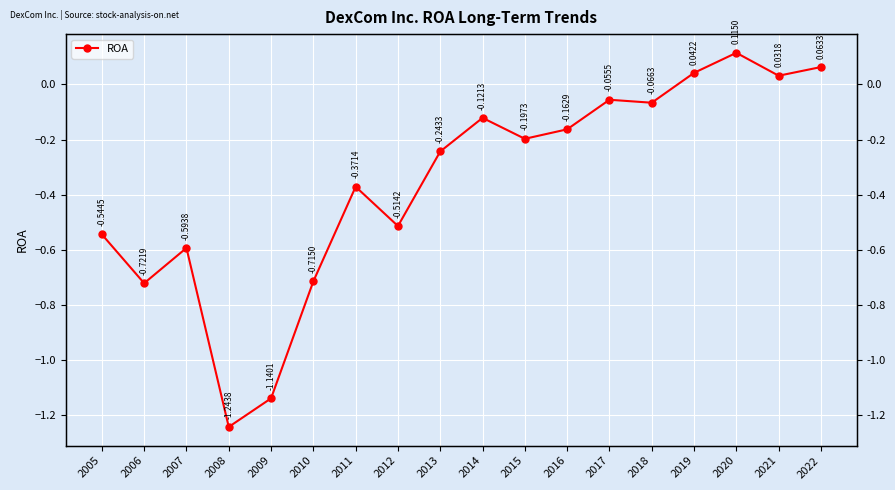

Is it true that the value at 2019 is 0.0?

True